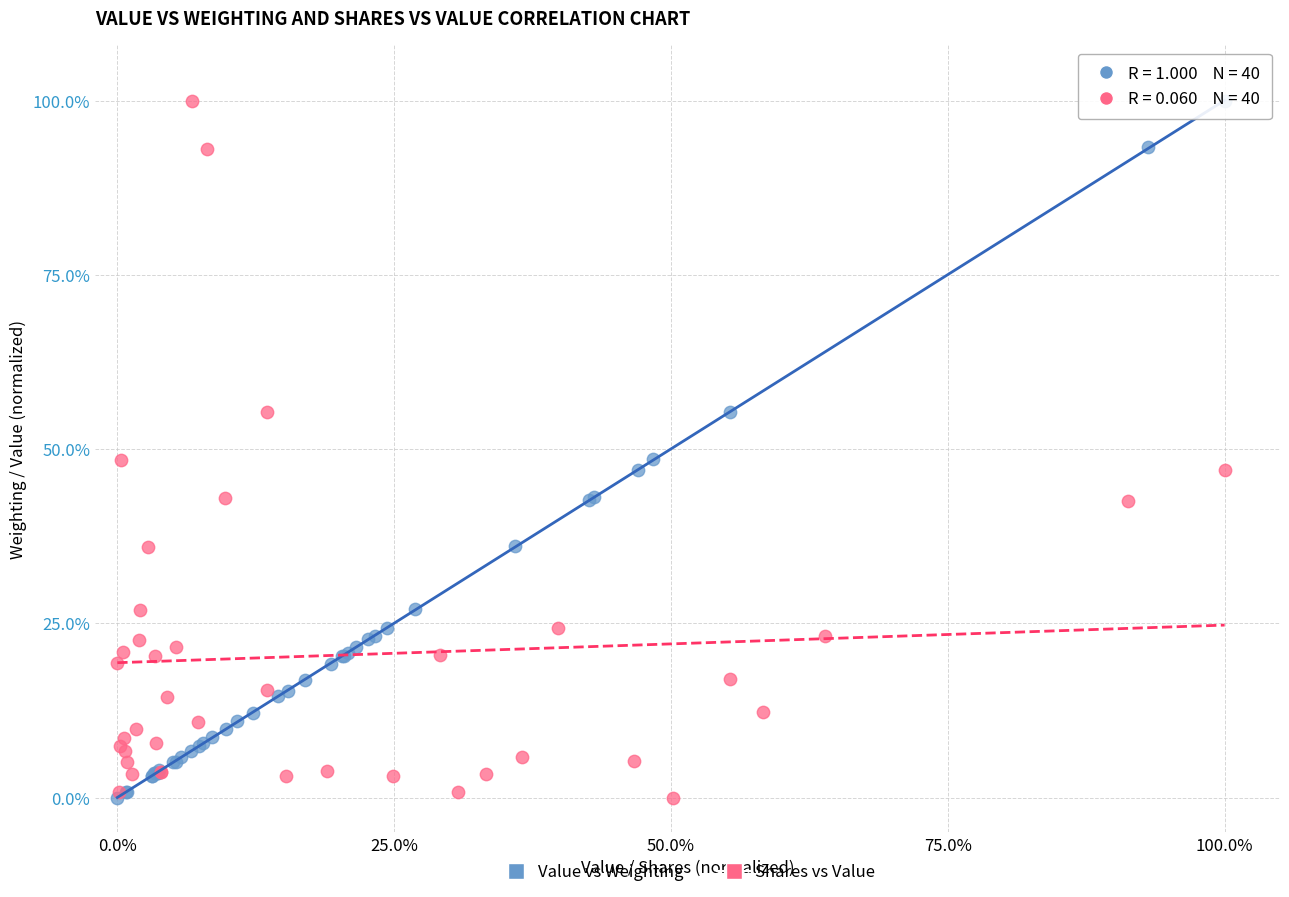

What are all the series names shown in the legend?

Value vs Weighting, Shares vs Value